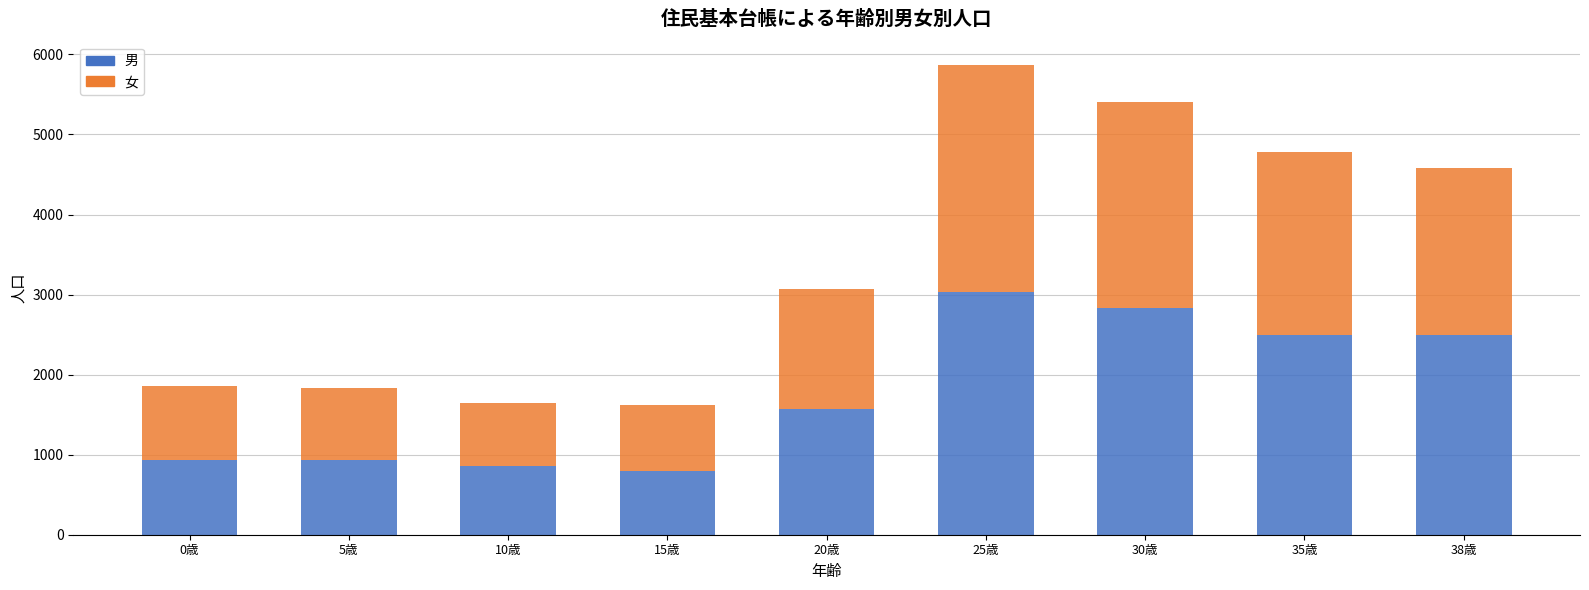

What is the total value across all series at 5歳?

1835